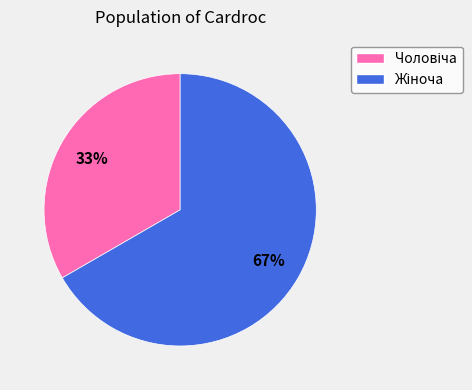

Is there any slice that represents more than half of the pie?

Yes